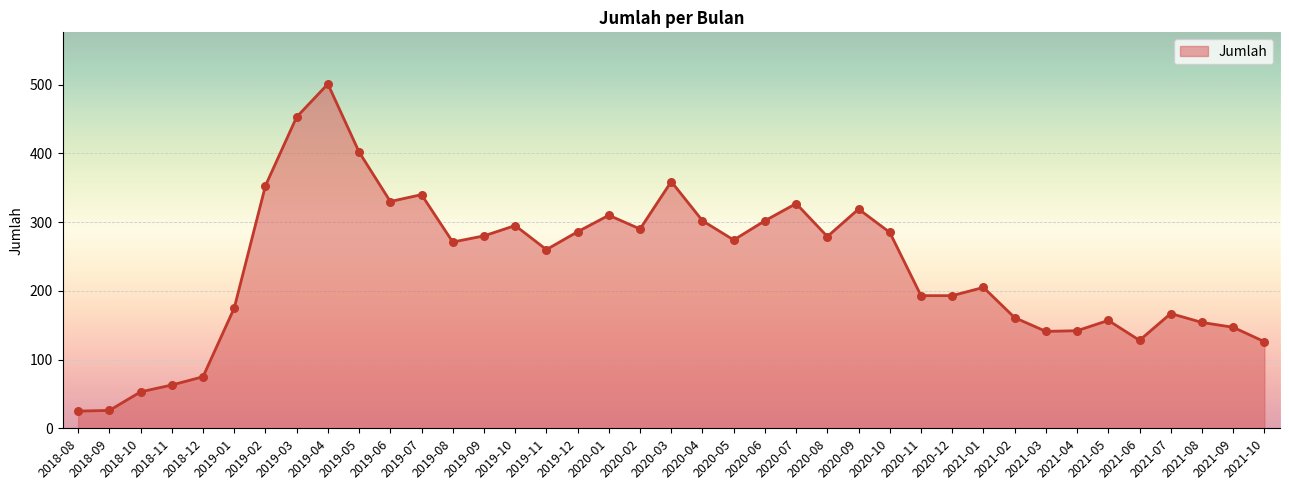

Approximately how many times larger is the value at 2021-04 compared to 2021-05?

0.9